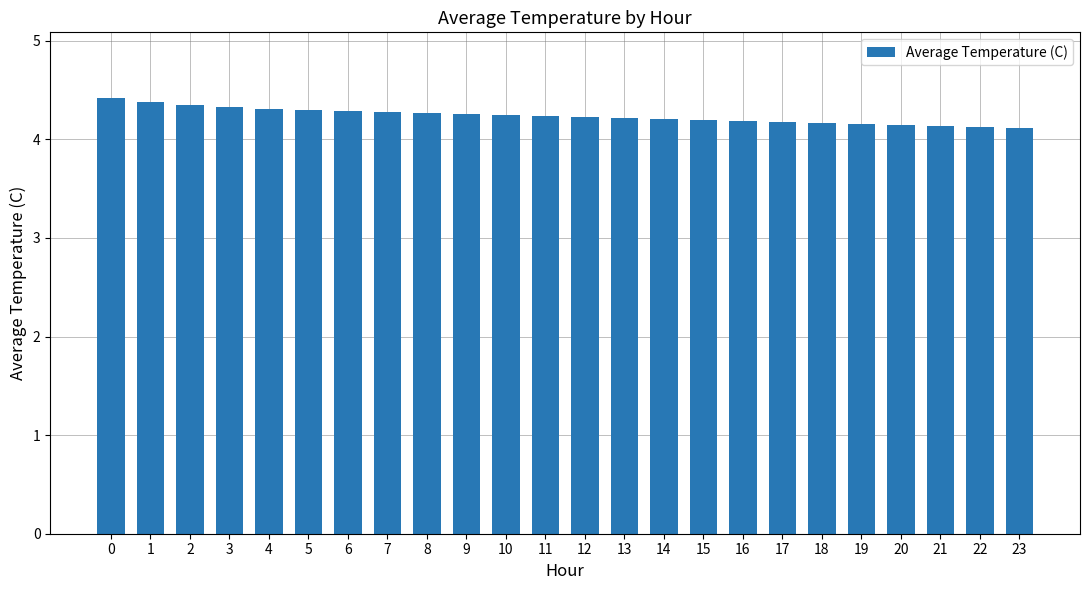

Are the bars horizontal?

No